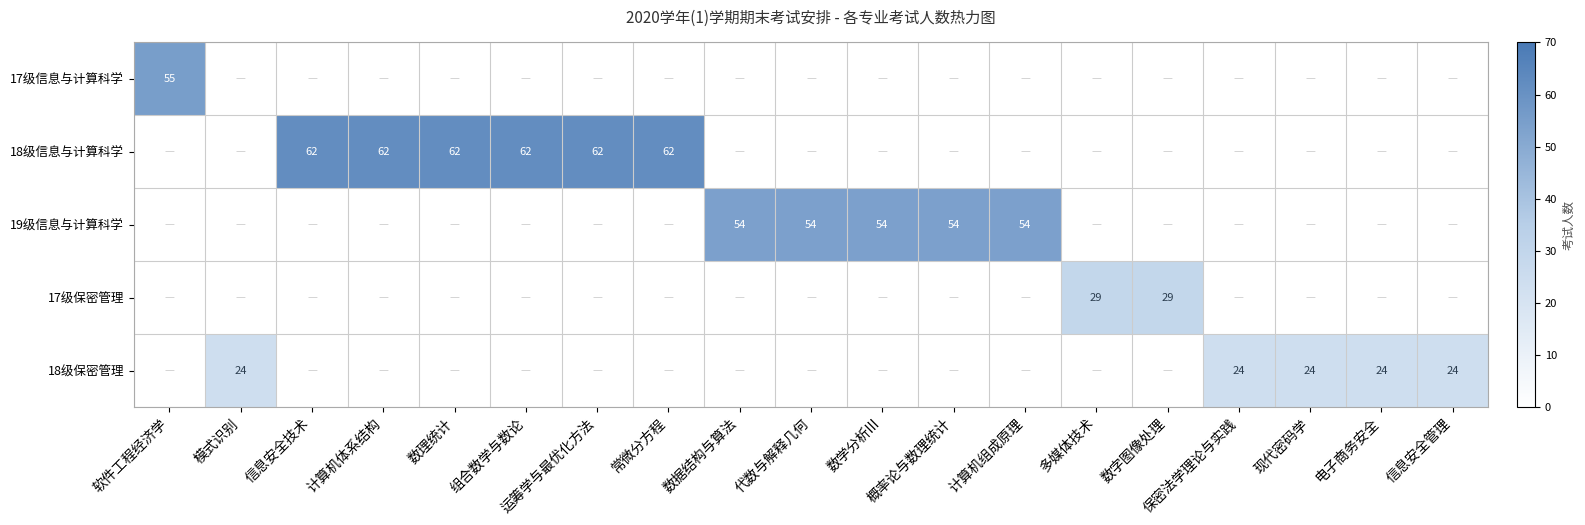

Which category has the highest value in the 17级保密管理 series?

多媒体技术